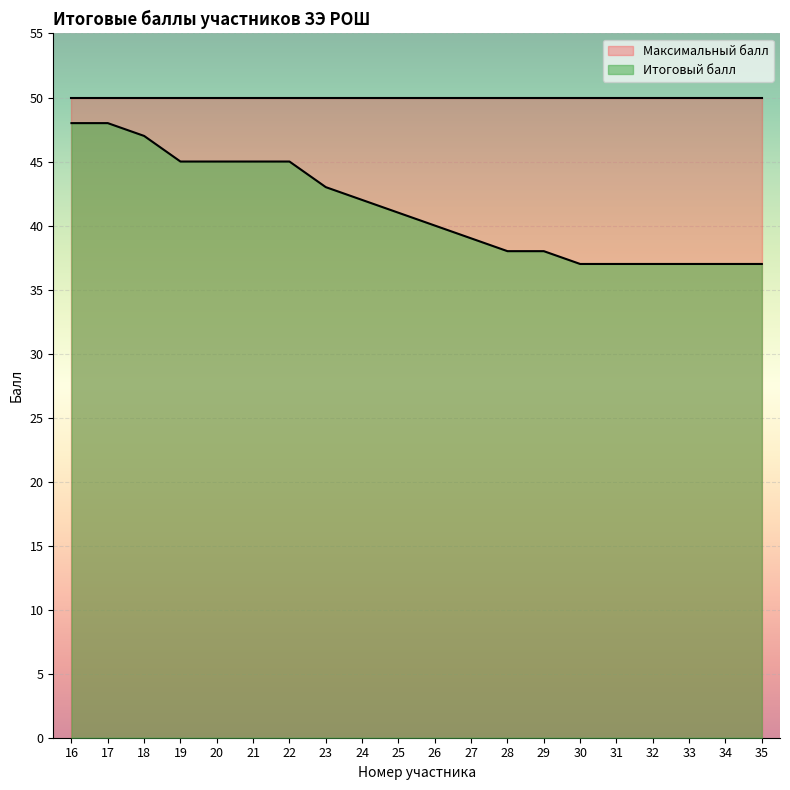

The value at 18 is 67. True or false?

False